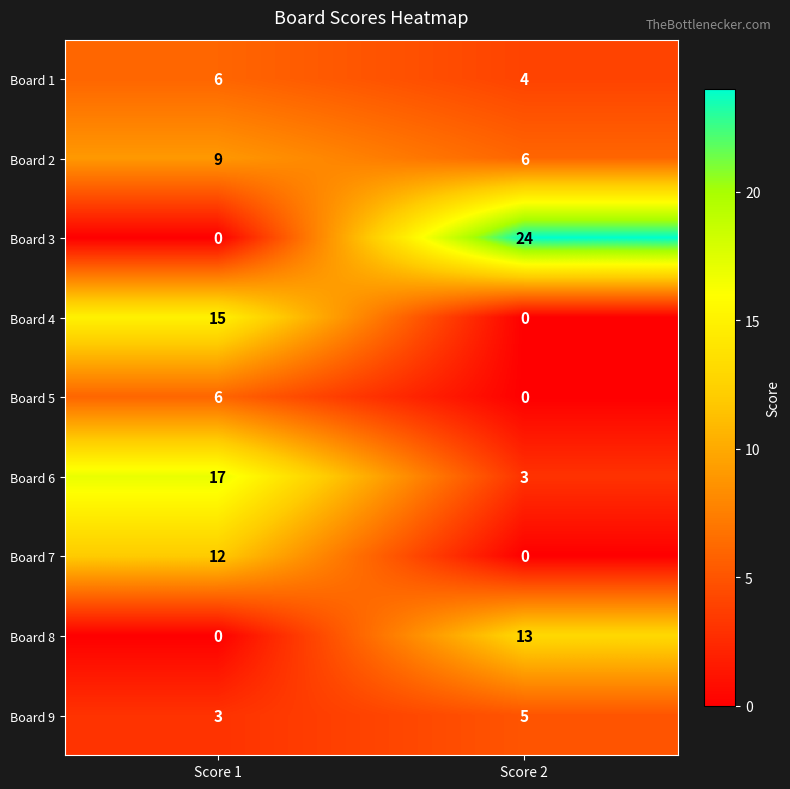

What is the total value across all series at Score 2?

55